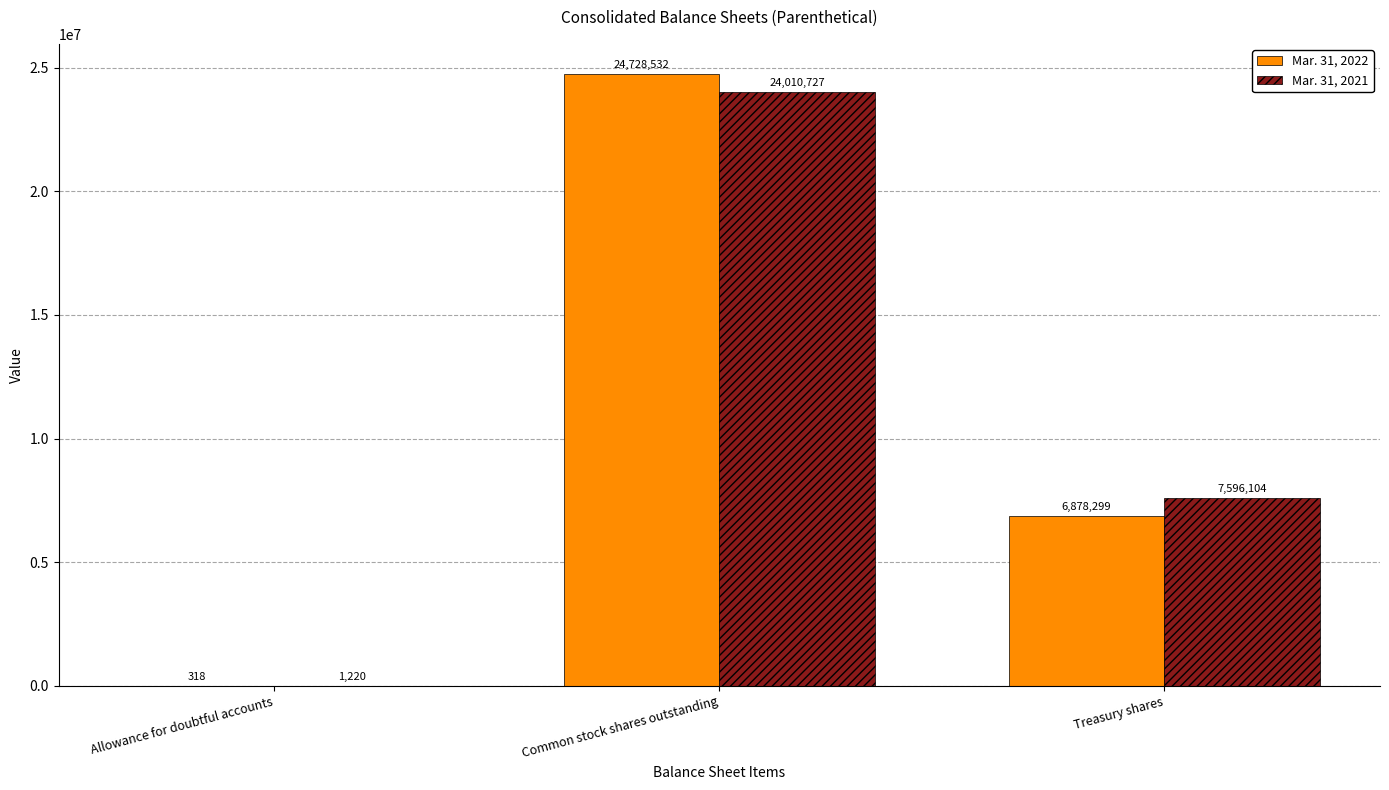

Does the chart contain stacked bars?

No